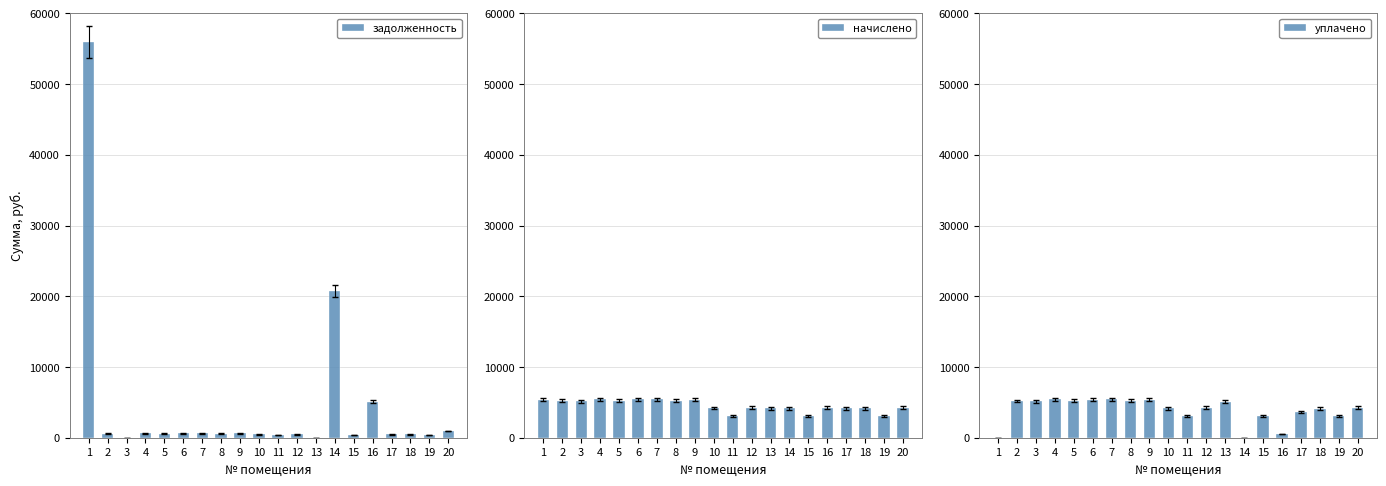

What is the difference between the maximum and minimum values in the начислено series?

2345.1